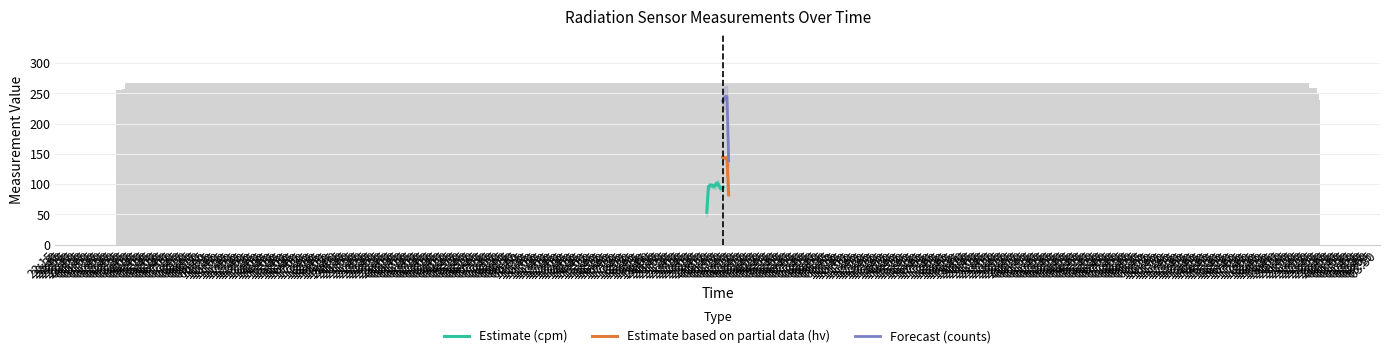

List the labels in order of hv_pulses value, largest first.

2023-06-14T01:09:33, 2023-06-14T00:01:39, 2023-06-14T00:14:11, 2023-06-14T00:19:12, 2023-06-14T00:21:43, 2023-06-14T00:41:47, 2023-06-14T00:04:10, 2023-06-14T00:06:42, 2023-06-14T00:09:11, 2023-06-14T00:11:41, 2023-06-14T00:16:43, 2023-06-14T00:24:13, 2023-06-14T00:26:44, 2023-06-14T00:31:45, 2023-06-14T00:34:17, 2023-06-14T00:46:49, 2023-06-14T00:29:14, 2023-06-14T01:29:36, 2023-06-14T00:39:17, 2023-06-14T00:44:18, 2023-06-14T01:34:33, 2023-06-14T00:54:20, 2023-06-14T01:39:34, 2023-06-14T00:36:46, 2023-06-14T00:51:49, 2023-06-14T01:19:32, 2023-06-14T01:22:01, 2023-06-14T01:42:05, 2023-06-14T01:01:52, 2023-06-14T01:17:01, 2023-06-14T01:27:02, 2023-06-14T00:49:19, 2023-06-14T00:56:51, 2023-06-14T01:12:05, 2023-06-14T01:24:35, 2023-06-14T01:37:03, 2023-06-14T00:59:21, 2023-06-14T01:04:24, 2023-06-14T01:14:30, 2023-06-14T01:32:02